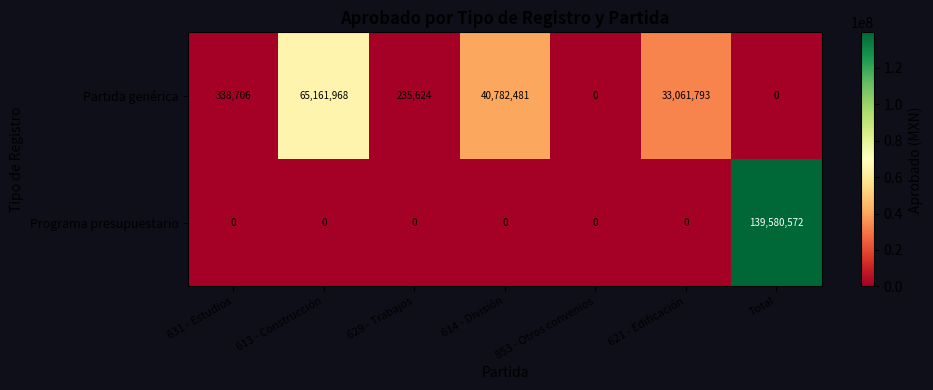

What is the total value across all series at 613 - Construcción?

65161968